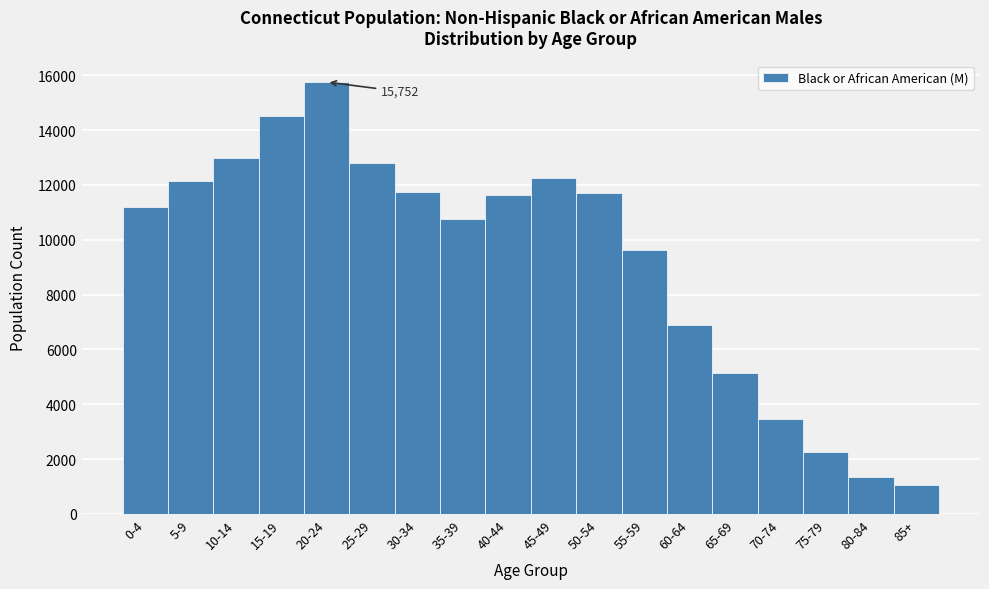

Between 55-59 and 15-19, which is larger?

15-19